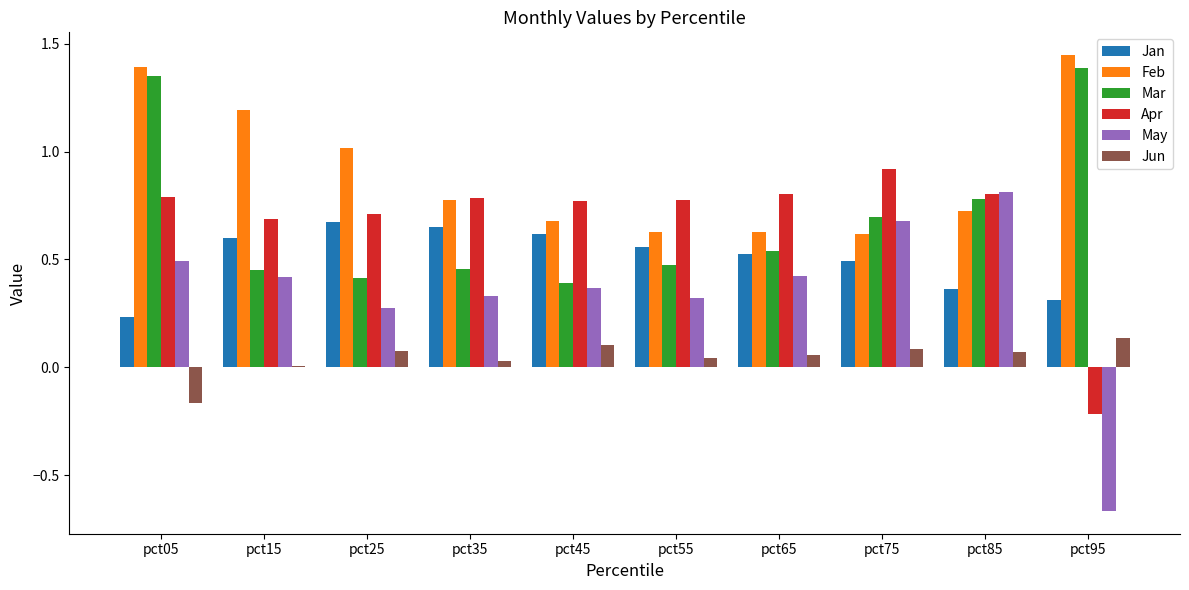

At which label does Mar reach its peak?

pct95